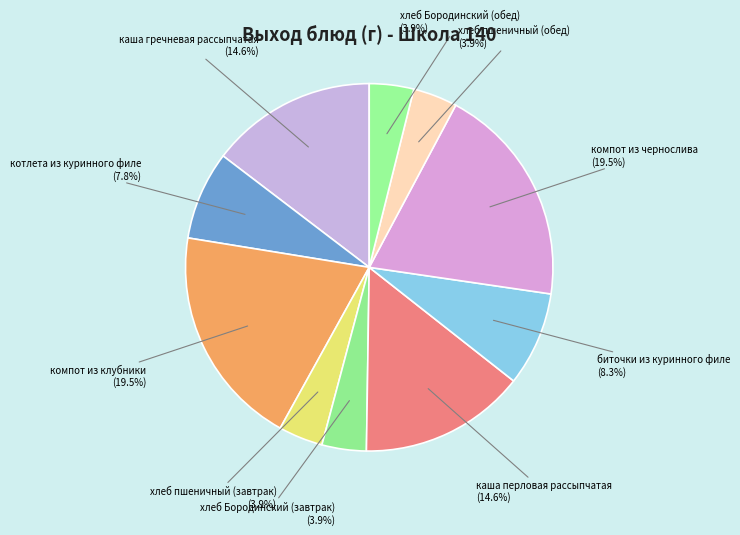

How many segments does this pie chart have?

10